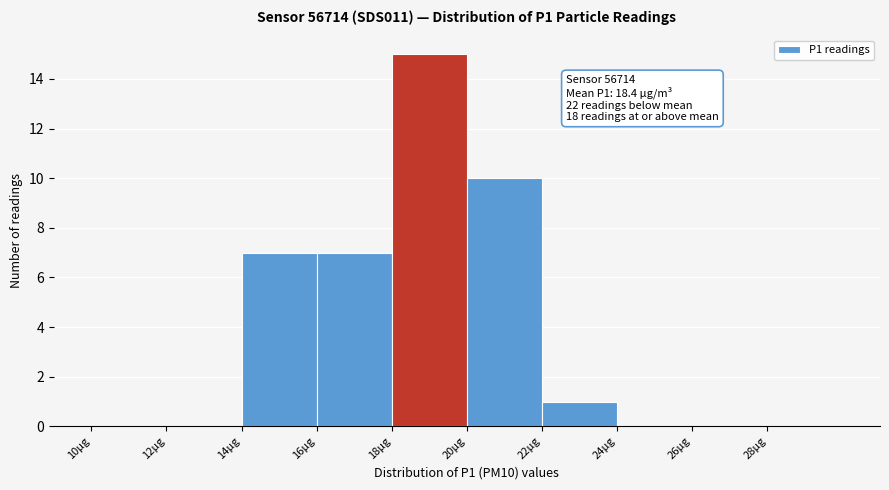

Over which range of the x-axis is the bar tallest?

18 to 20